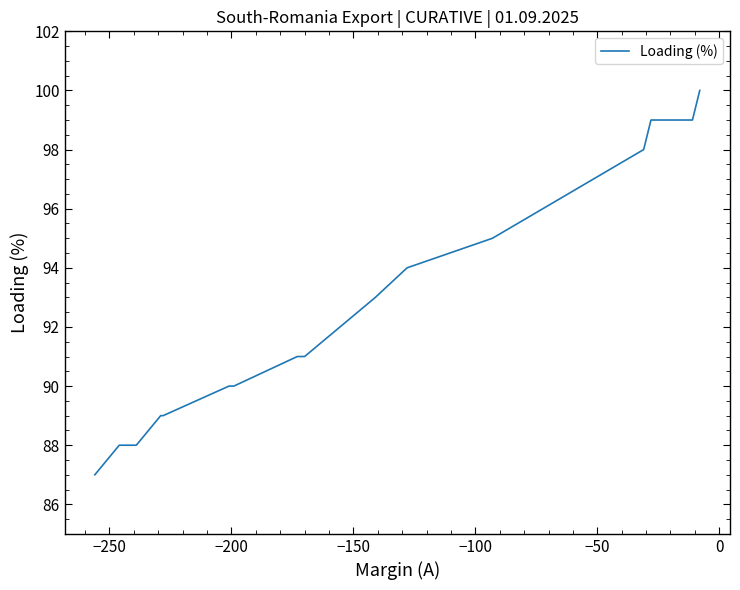

What is the value of the 8th point from the left?

91